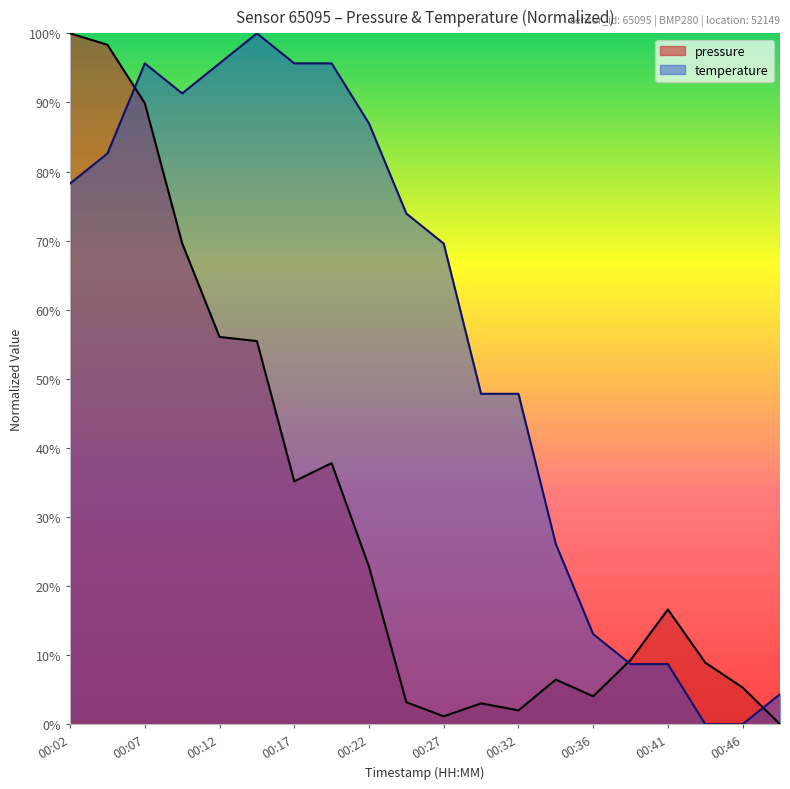

The value of pressure at 00:12 is 56.1. True or false?

True